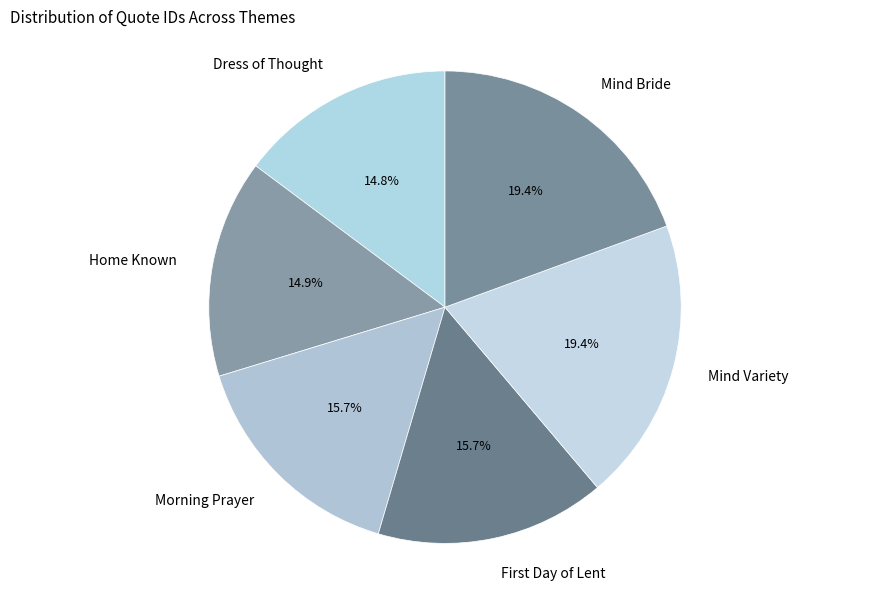

Is there any slice that represents more than half of the pie?

No